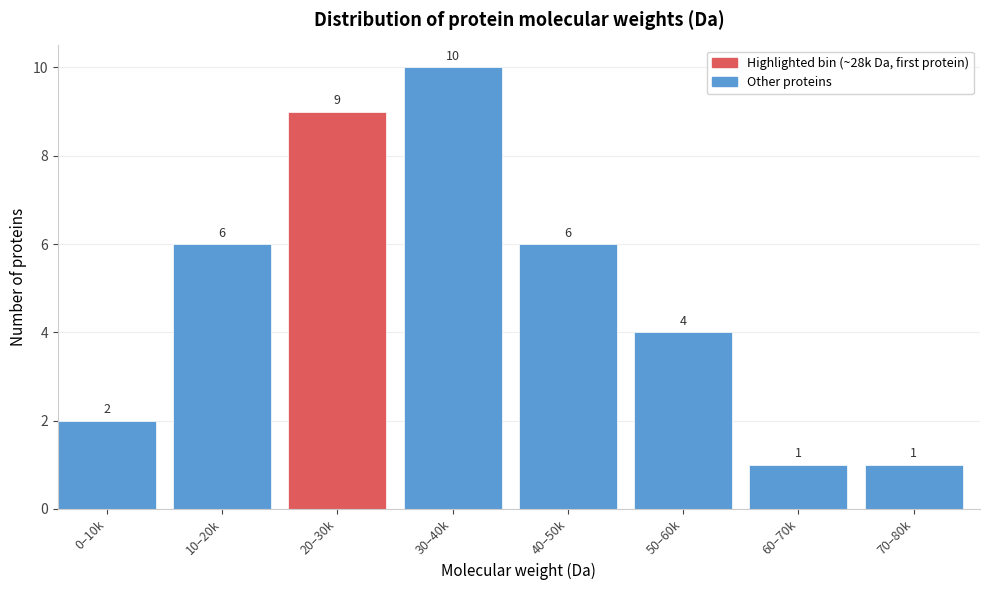

Reading left to right, transcribe all the data shown in this chart.

0–10k=2	10–20k=6	20–30k=9	30–40k=10	40–50k=6	50–60k=4	60–70k=1	70–80k=1